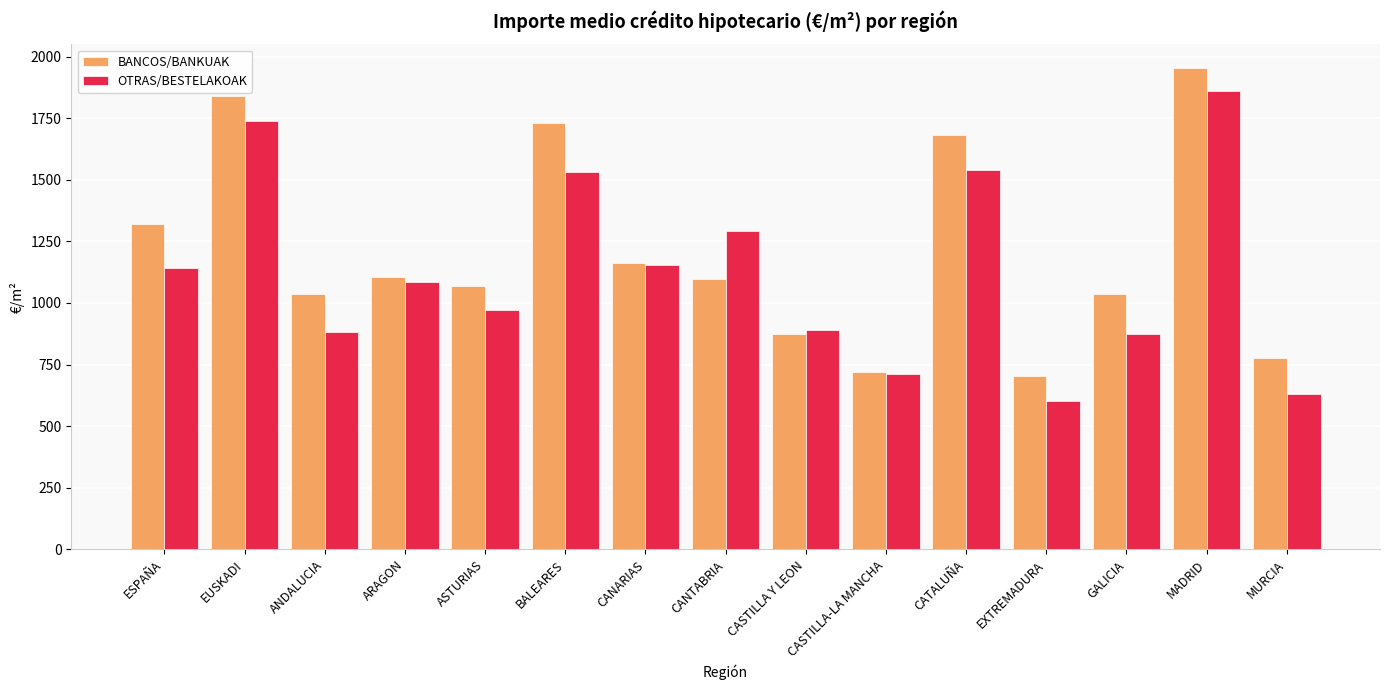

Where is BANCOS/BANKUAK nearest to the value 1327?

ESPAÑA